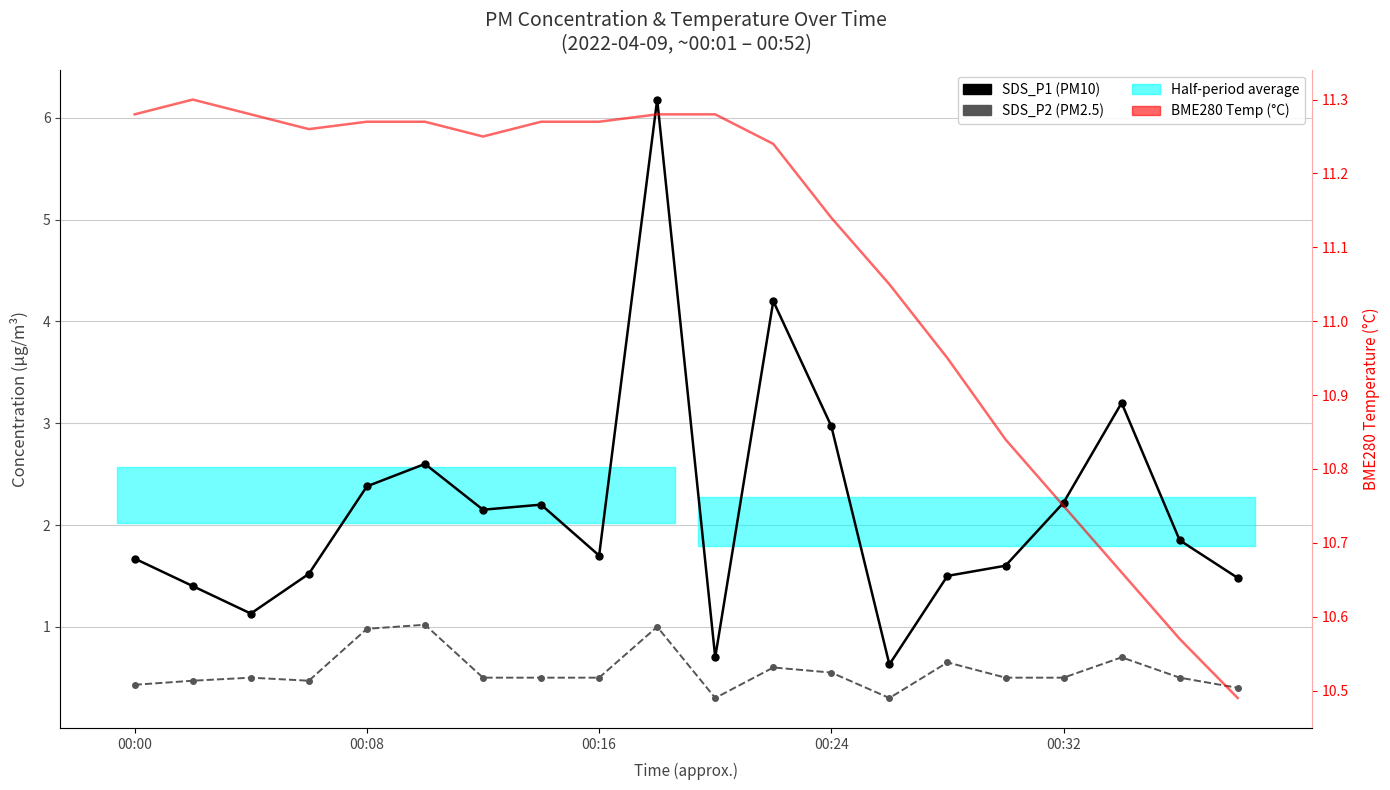

At which category is the sum across all series the highest?

9